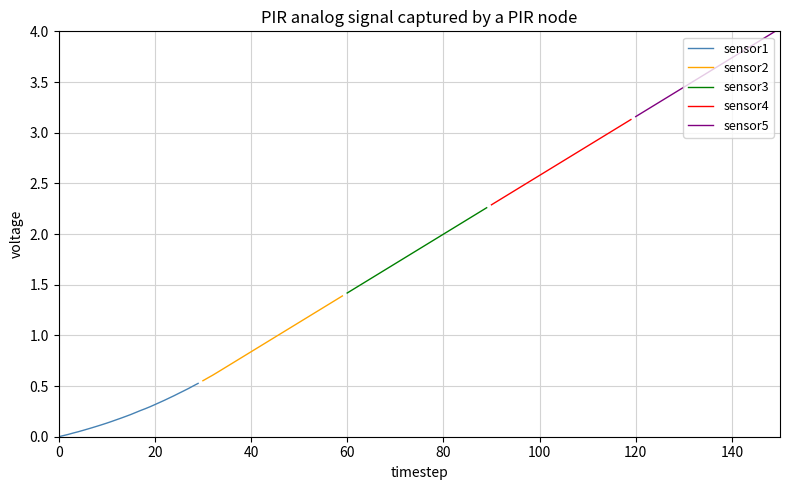

The value of sensor1 at 21 is 0.1. True or false?

False